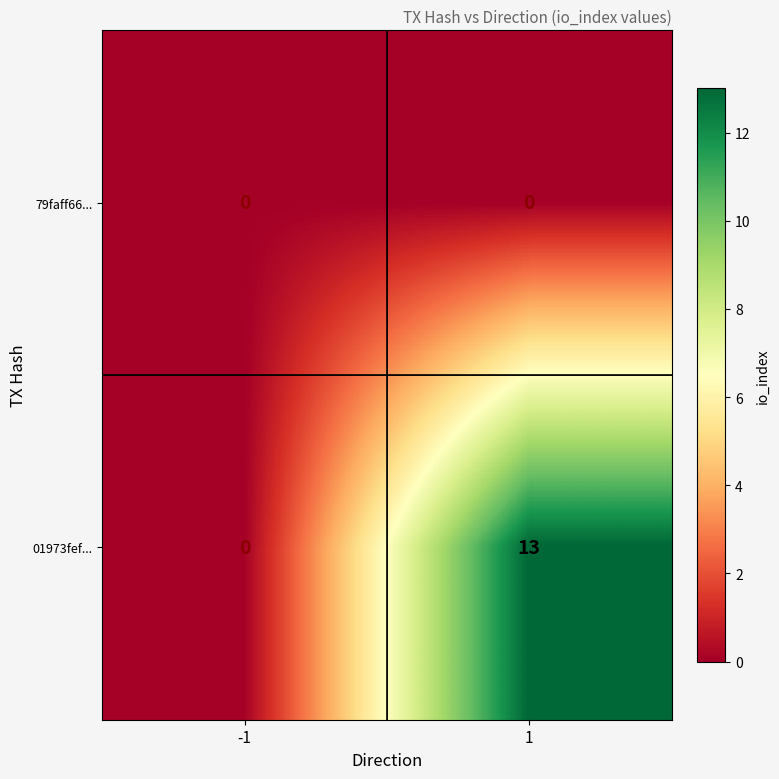

How many distinct data groups are displayed?

2